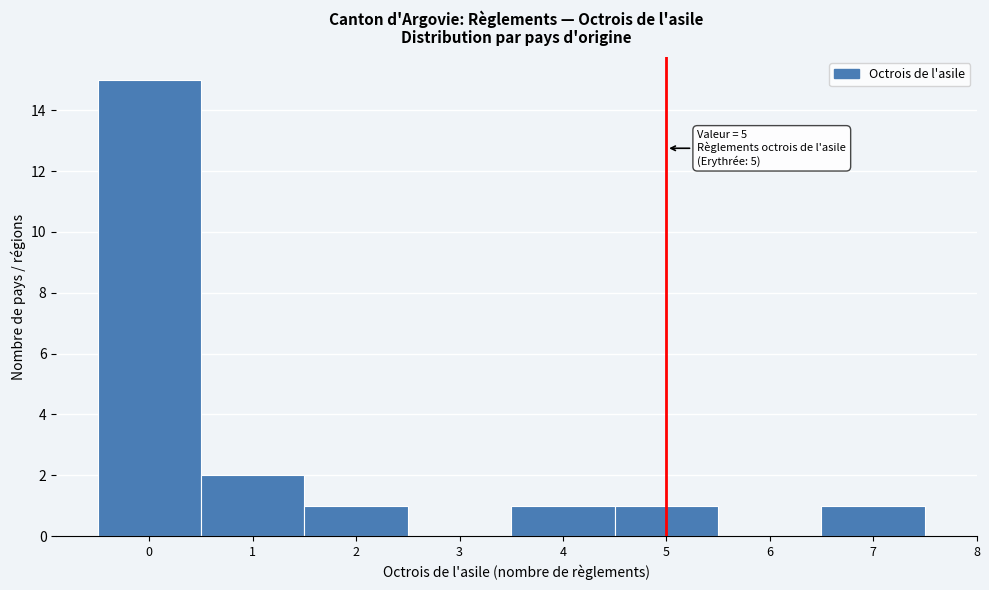

Over which range of the x-axis is the bar tallest?

-0.5 to 0.5